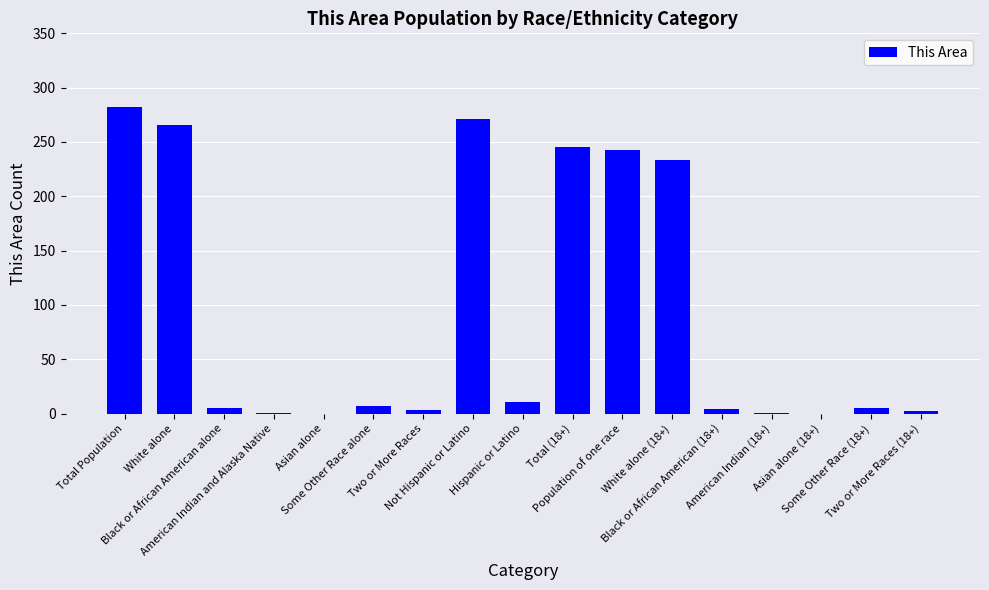

Approximately how many times larger is the value at American Indian and Alaska Native compared to Some Other Race (18+)?

0.2